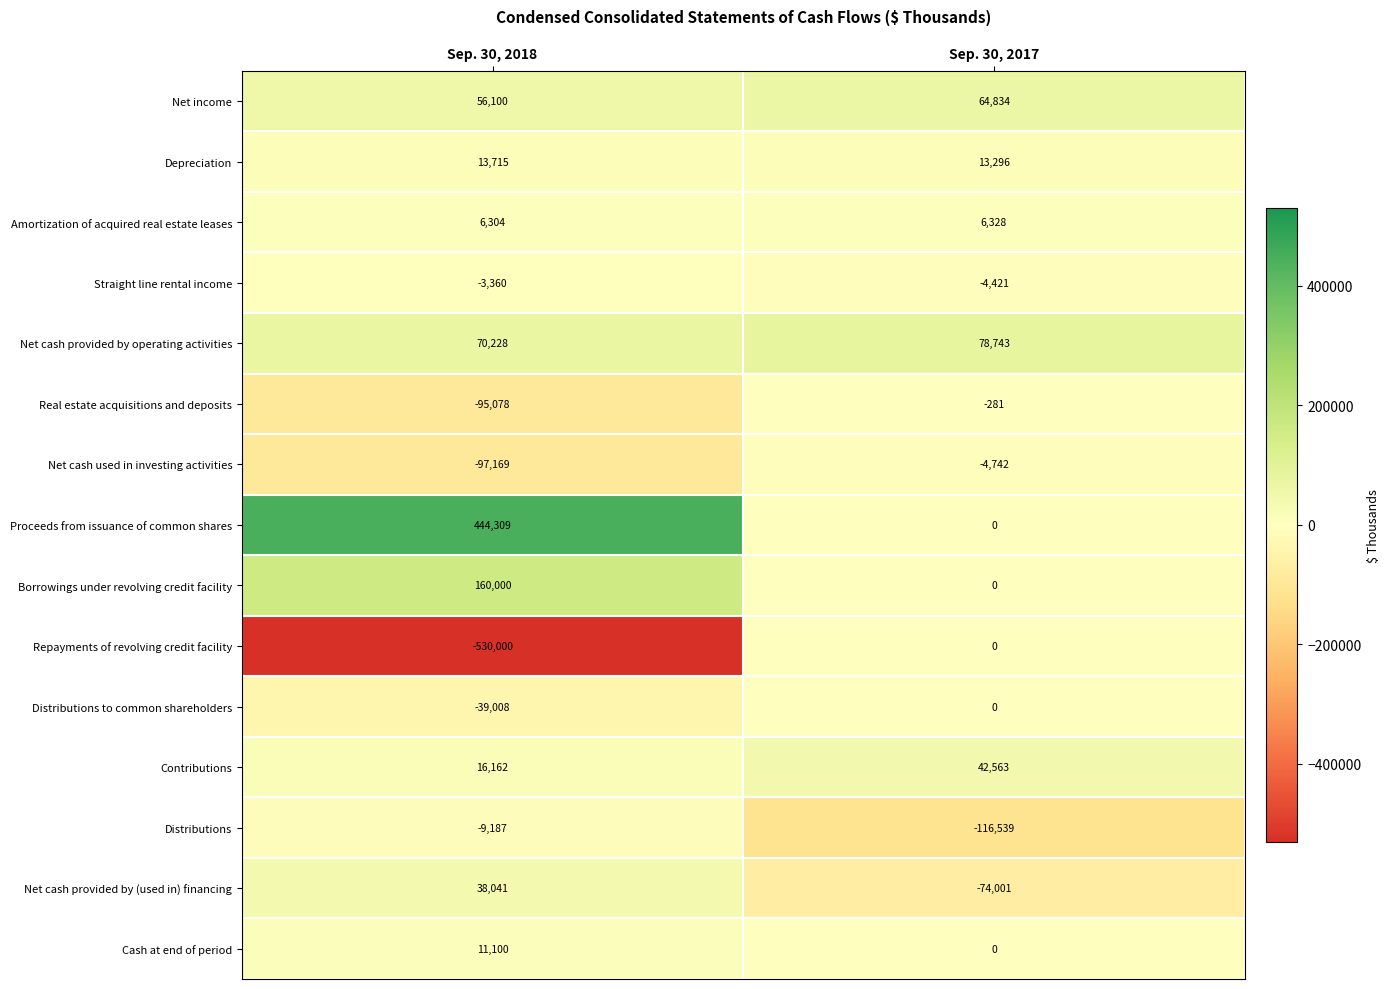

Reading right to left, extract all data points from this chart.

Net income: Sep. 30, 2017=64834	Sep. 30, 2018=56100
Depreciation: Sep. 30, 2017=13296	Sep. 30, 2018=13715
Amortization of acquired real estate leases: Sep. 30, 2017=6328	Sep. 30, 2018=6304
Straight line rental income: Sep. 30, 2017=-4421	Sep. 30, 2018=-3360
Net cash provided by operating activities: Sep. 30, 2017=78743	Sep. 30, 2018=70228
Real estate acquisitions and deposits: Sep. 30, 2017=-281	Sep. 30, 2018=-95078
Net cash used in investing activities: Sep. 30, 2017=-4742	Sep. 30, 2018=-97169
Proceeds from issuance of common shares: Sep. 30, 2017=0	Sep. 30, 2018=444309
Borrowings under revolving credit facility: Sep. 30, 2017=0	Sep. 30, 2018=160000
Repayments of revolving credit facility: Sep. 30, 2017=0	Sep. 30, 2018=-530000
Distributions to common shareholders: Sep. 30, 2017=0	Sep. 30, 2018=-39008
Contributions: Sep. 30, 2017=42563	Sep. 30, 2018=16162
Distributions: Sep. 30, 2017=-116539	Sep. 30, 2018=-9187
Net cash provided by (used in) financing: Sep. 30, 2017=-74001	Sep. 30, 2018=38041
Cash at end of period: Sep. 30, 2017=0	Sep. 30, 2018=11100